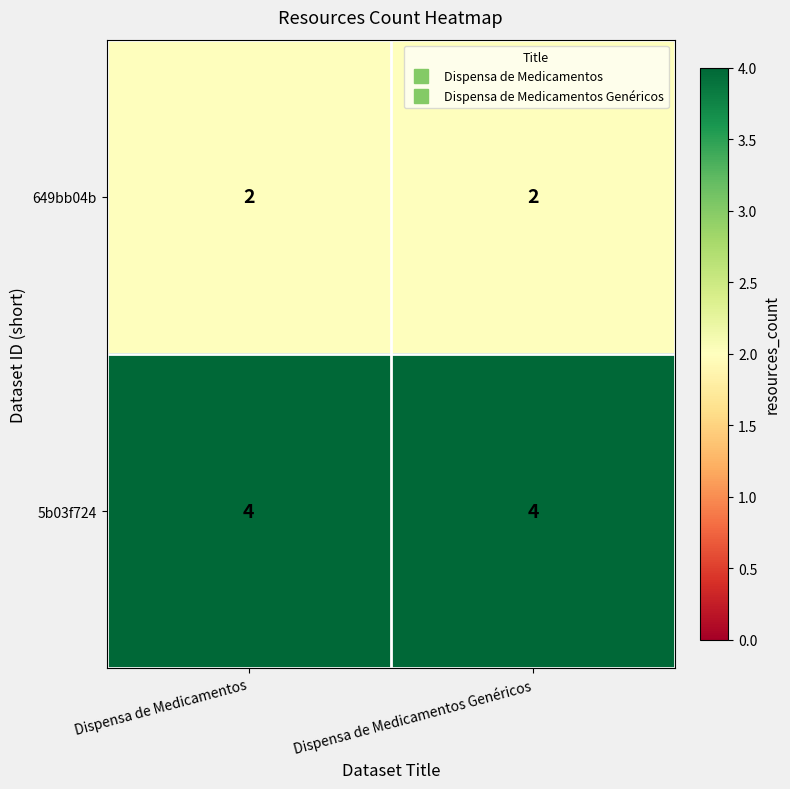

What is the highest value of the 5b03f724 series?

4